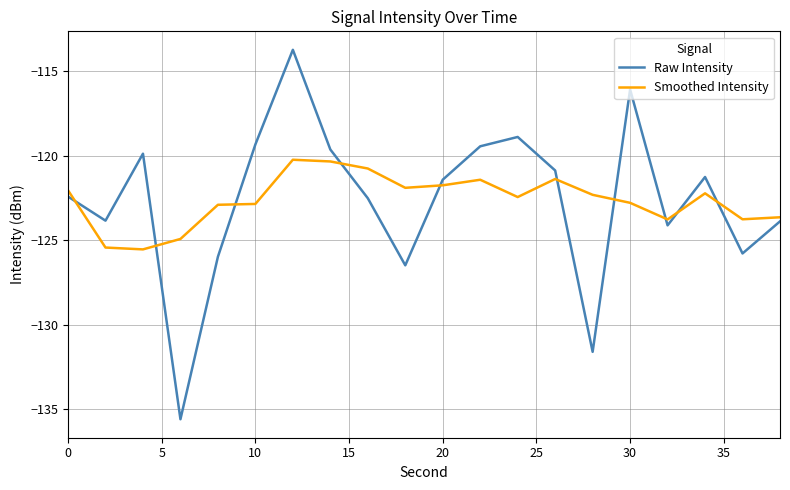

True or false: Smoothed Intensity and Raw Intensity cross at least once.

True